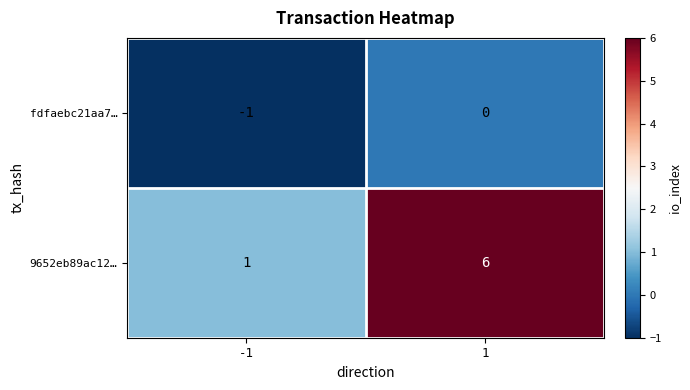

What is the total value across all series at 1?

6